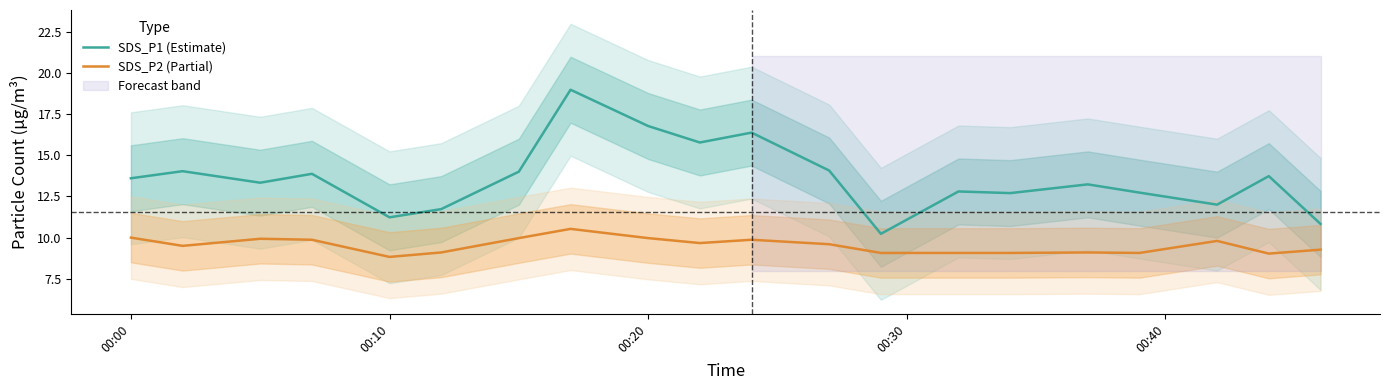

At which label does SDS_P1 (Estimate) first exceed 13?

00:00